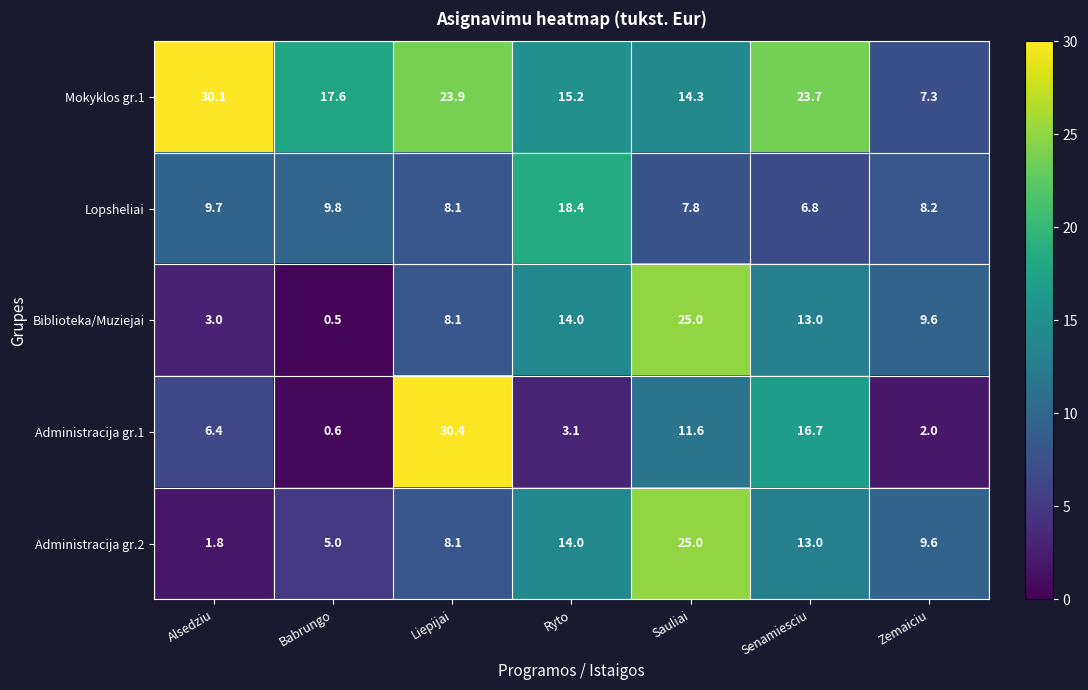

What is the smallest value displayed?

0.5